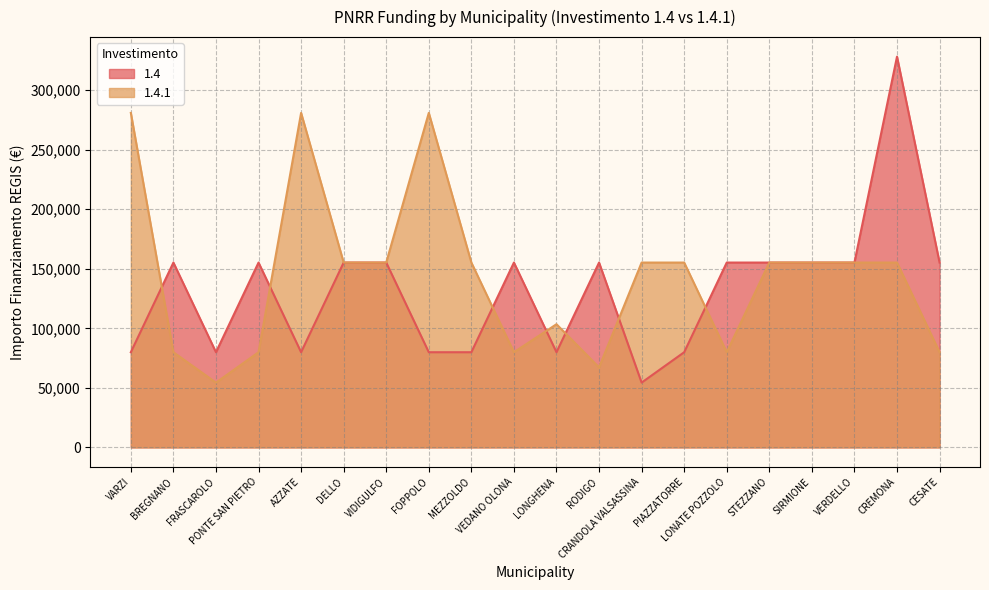

Which series has the largest range (max minus min)?

1.4